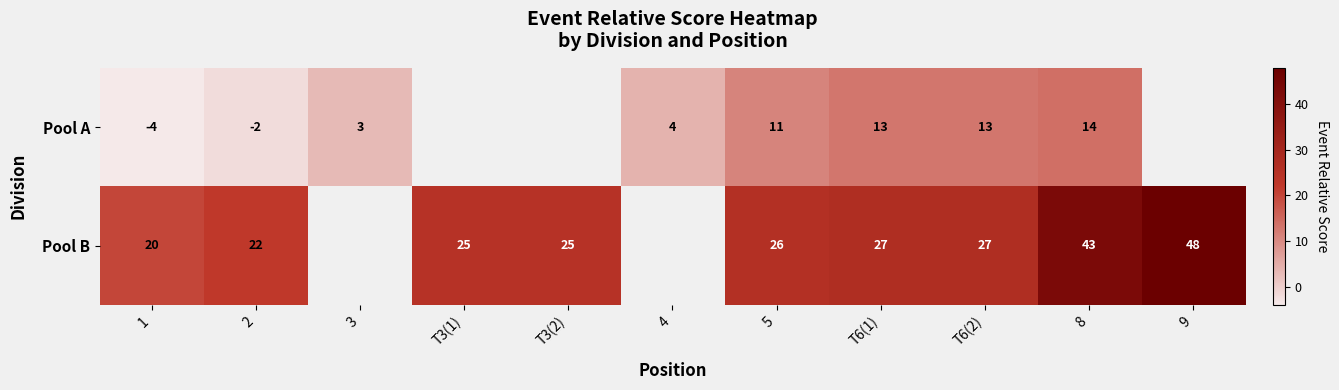

What is the sum of the Pool B values at 5 and T6(1)?

53